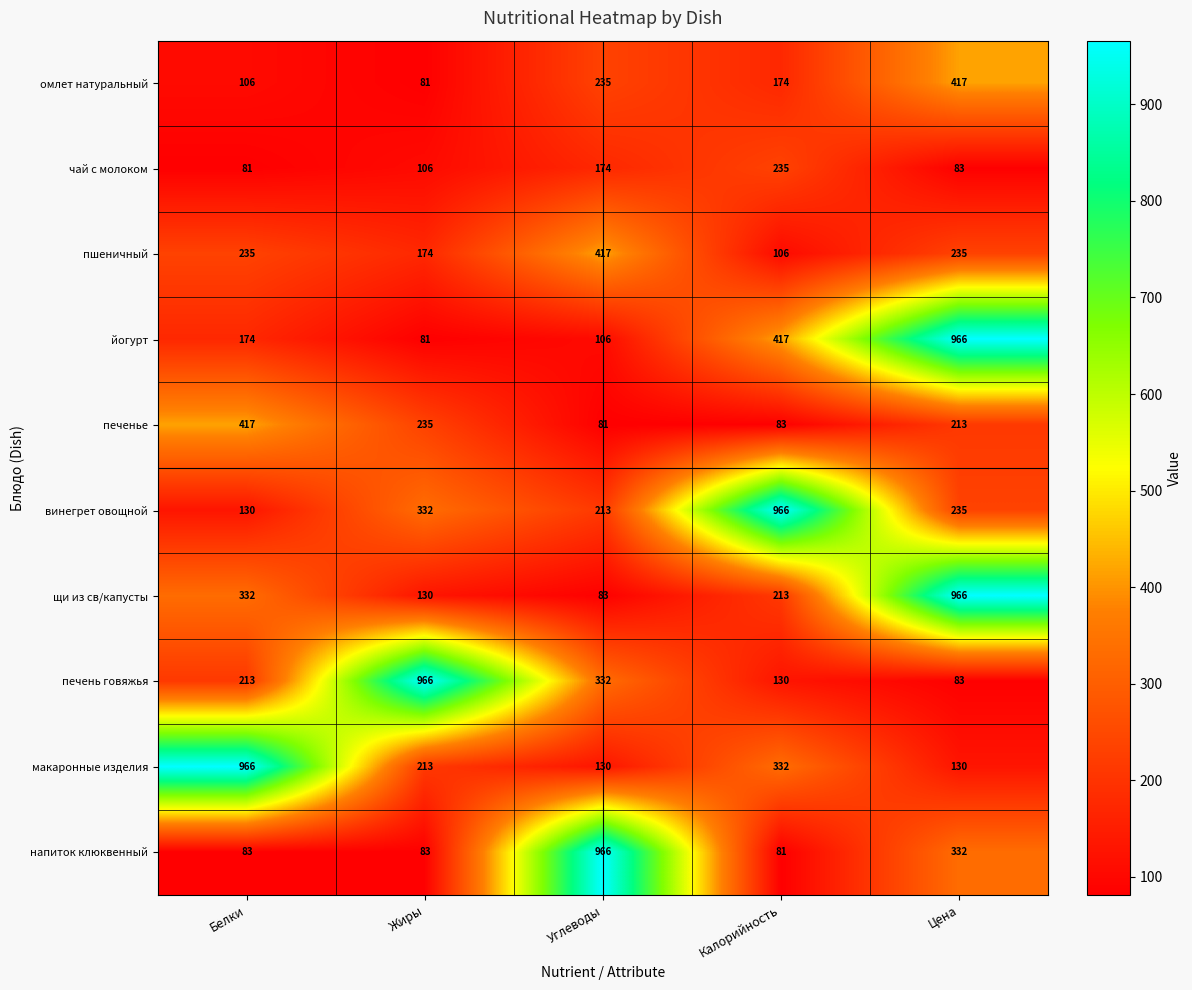

What value does the пшеничный series have at Калорийность, to the nearest 50?

100